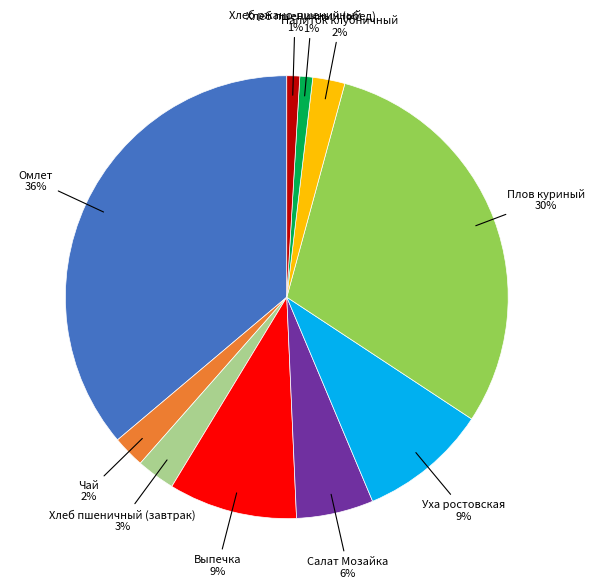

Does any single category account for the majority?

No